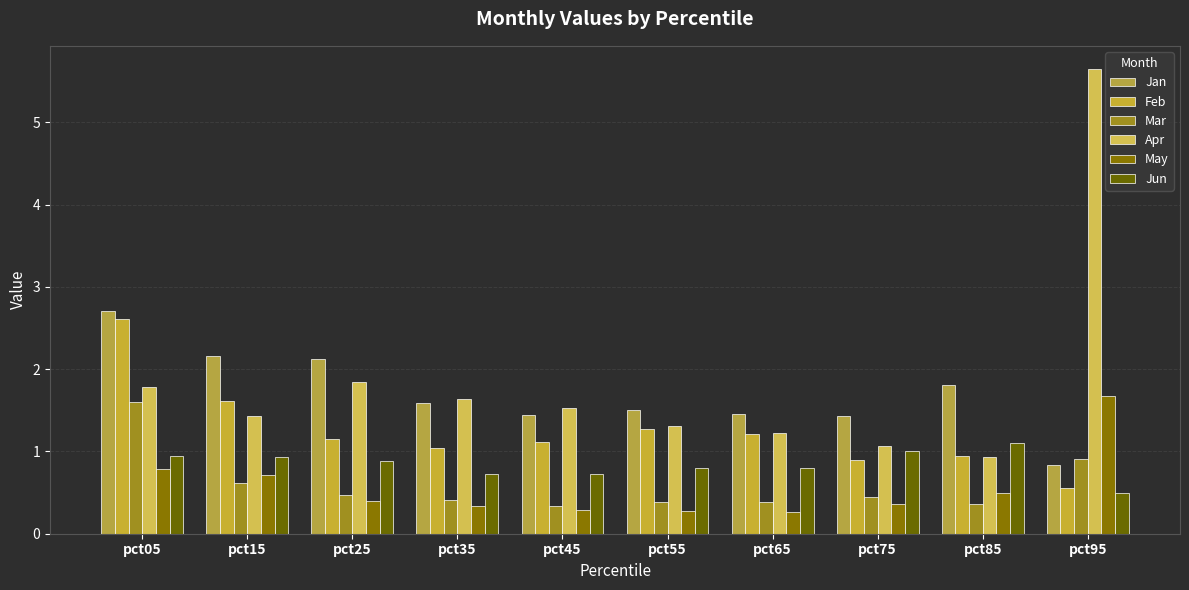

At which category does the chart reach its minimum across all series?

pct65